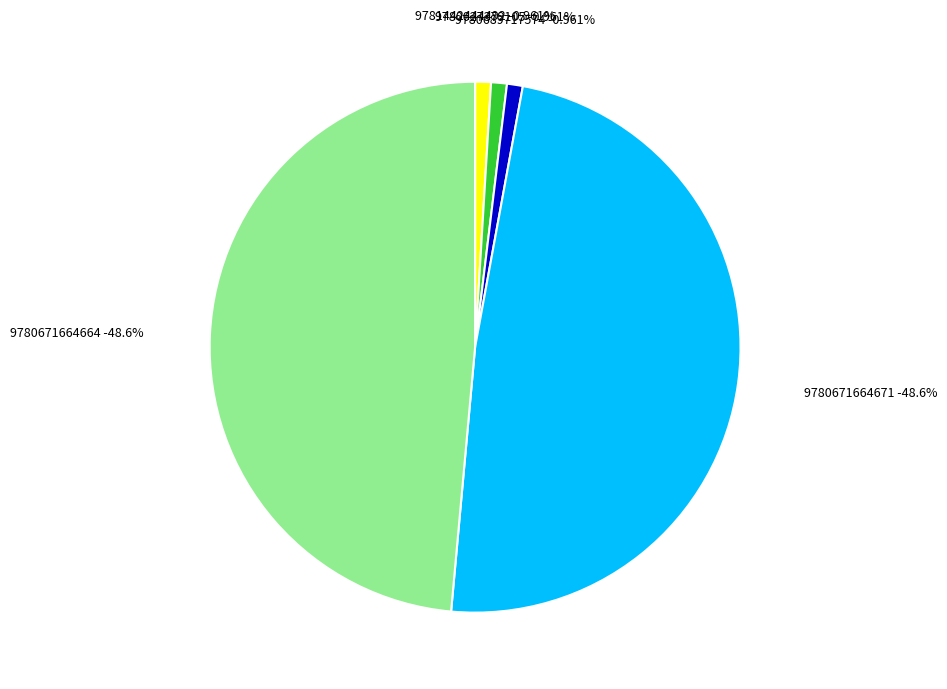

To the nearest percent, what is the average slice percentage?

20%